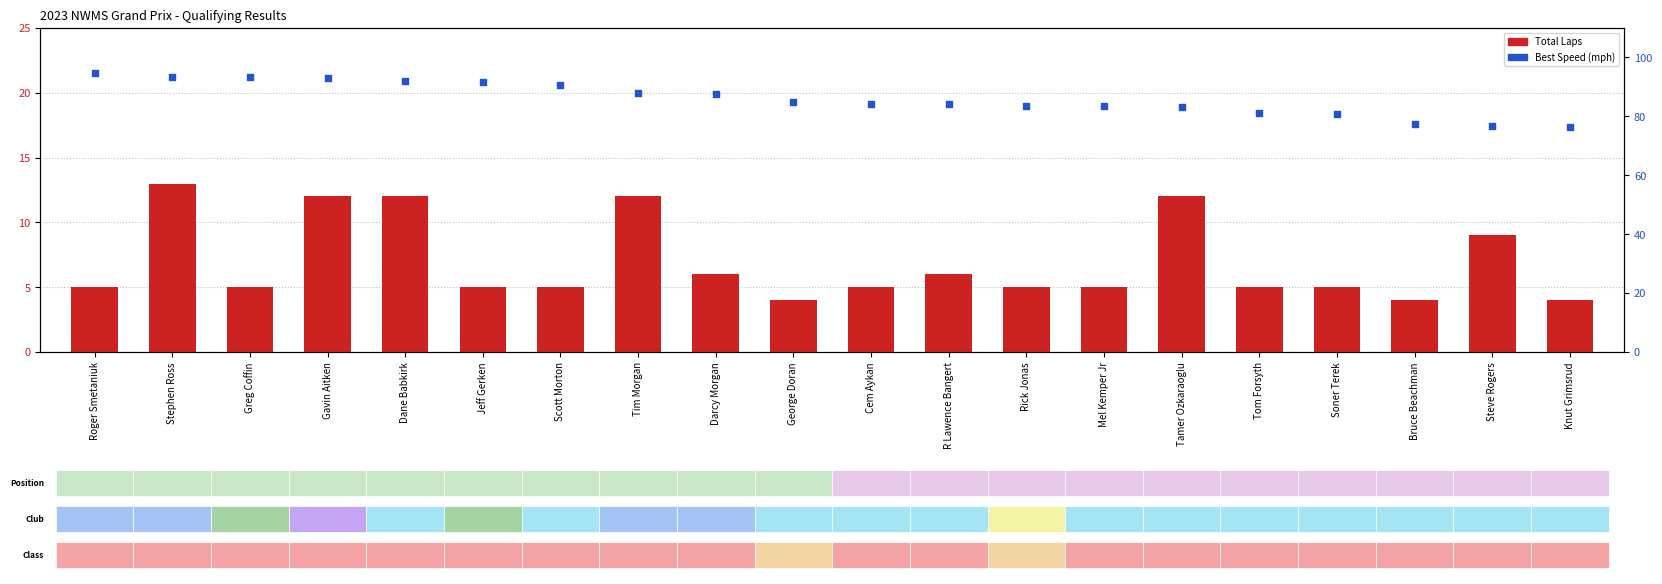

Which series has the largest total across all categories?

Best Speed (mph)